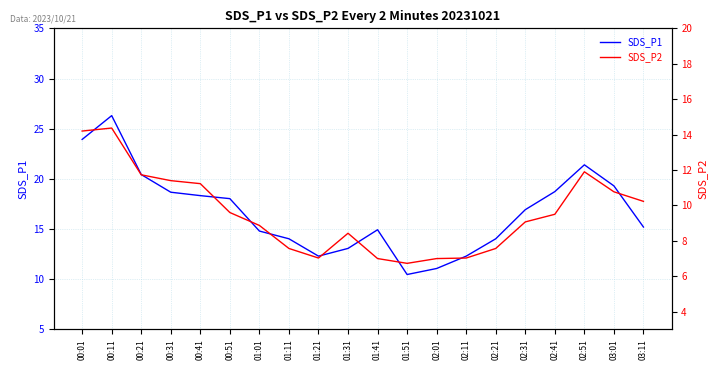

The value of SDS_P2 at 01:21 is 7.0. True or false?

True